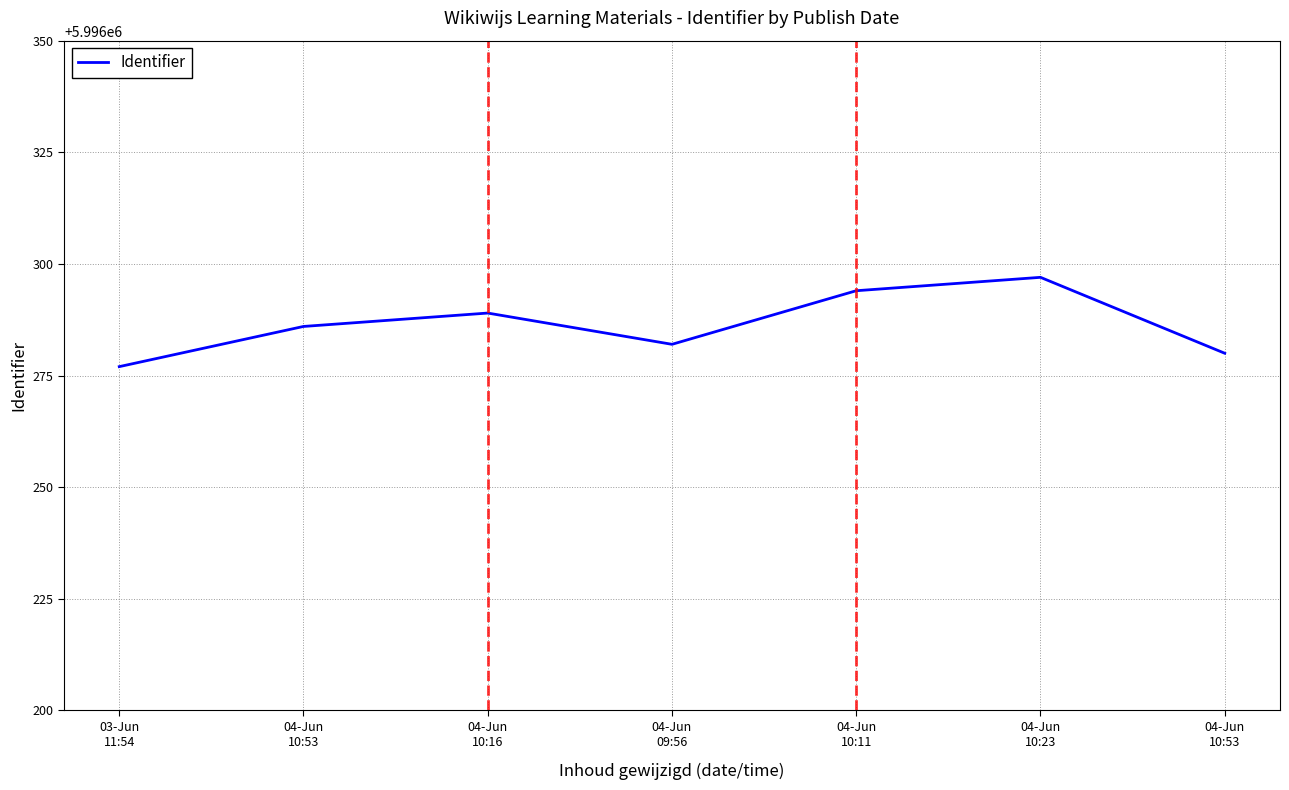

What is the value of the 6th point from the left?

5996297